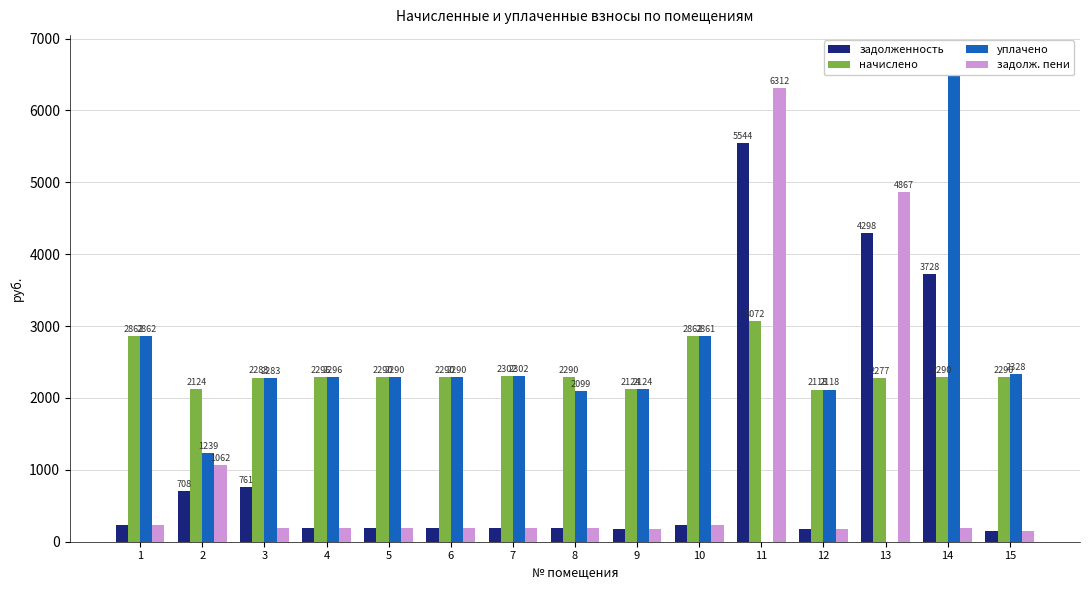

Which series has the widest spread of values?

уплачено